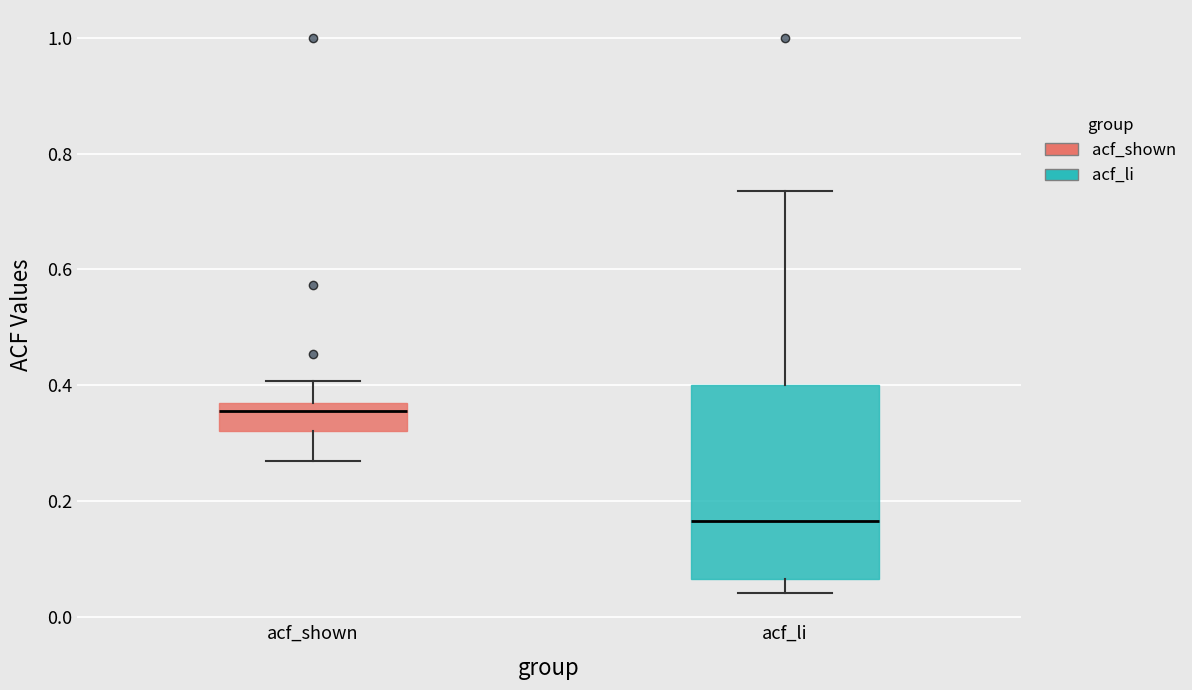

Reading left to right, transcribe this box plot: for each box, give where its median line is, the range the box spans, and where its two whiskers end, as read against the y-axis. The values are not printed on the chart, so give them approximately, as read against the axis.

acf_shown: median 0.36 (just below the box's upper edge), box 0.32 to 0.36, whiskers 0.26 to 0.40
acf_li: median 0.16, box 0.06 to 0.40, whiskers 0.04 to 0.74